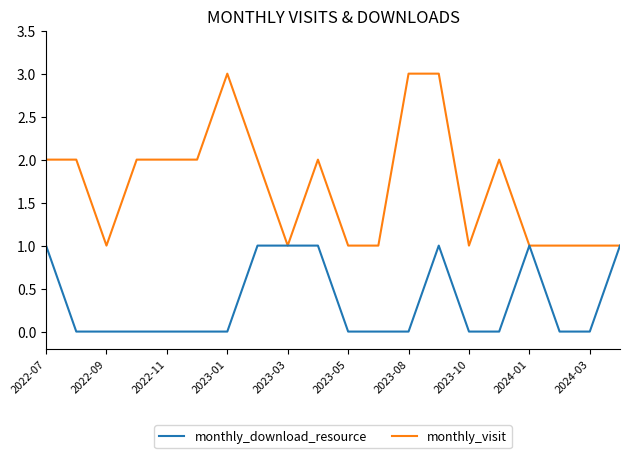

What is the highest value of the monthly_download_resource series?

1